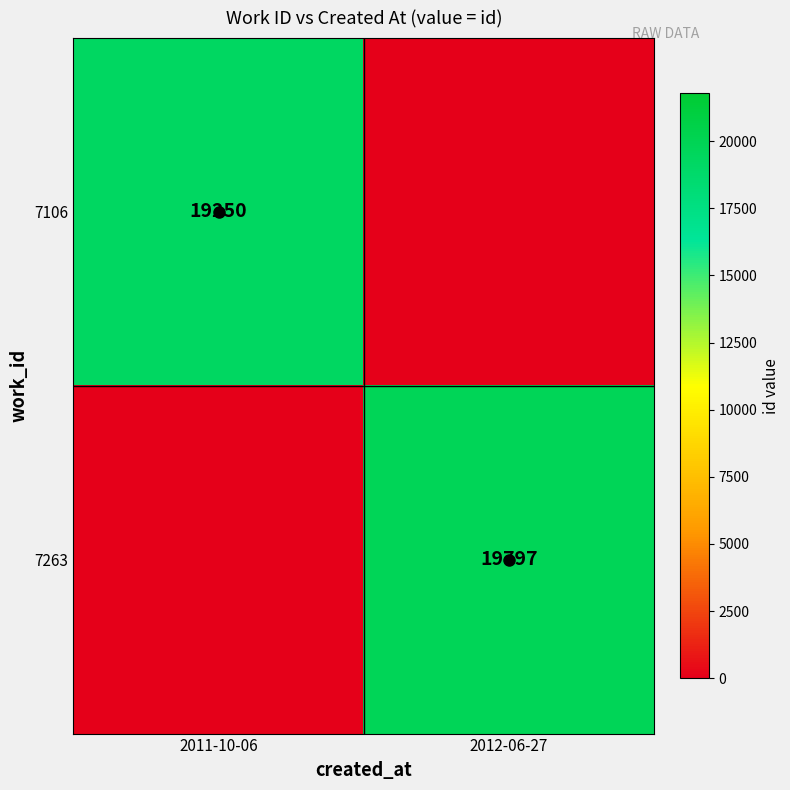

How many series are shown in this chart?

2